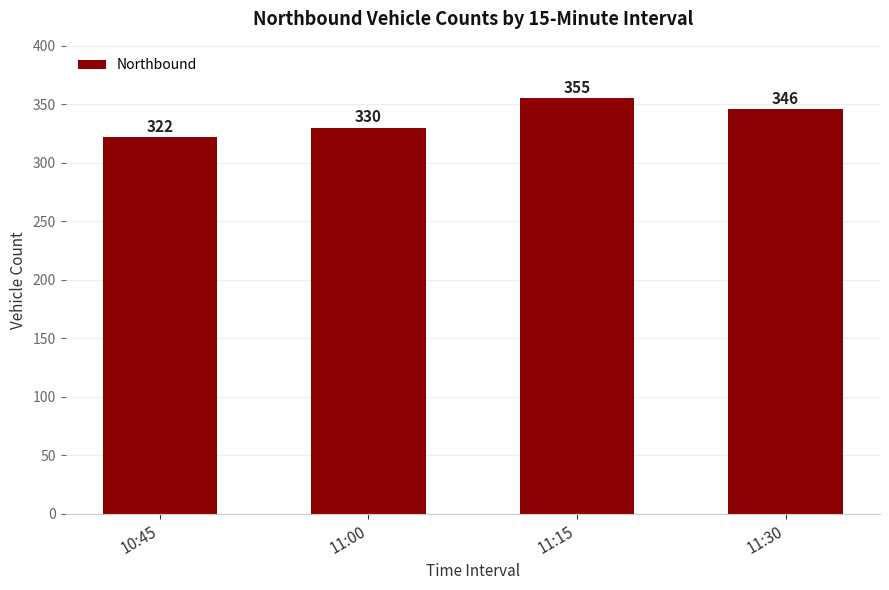

Reading right to left, extract all data points from this chart.

11:30=346	11:15=355	11:00=330	10:45=322